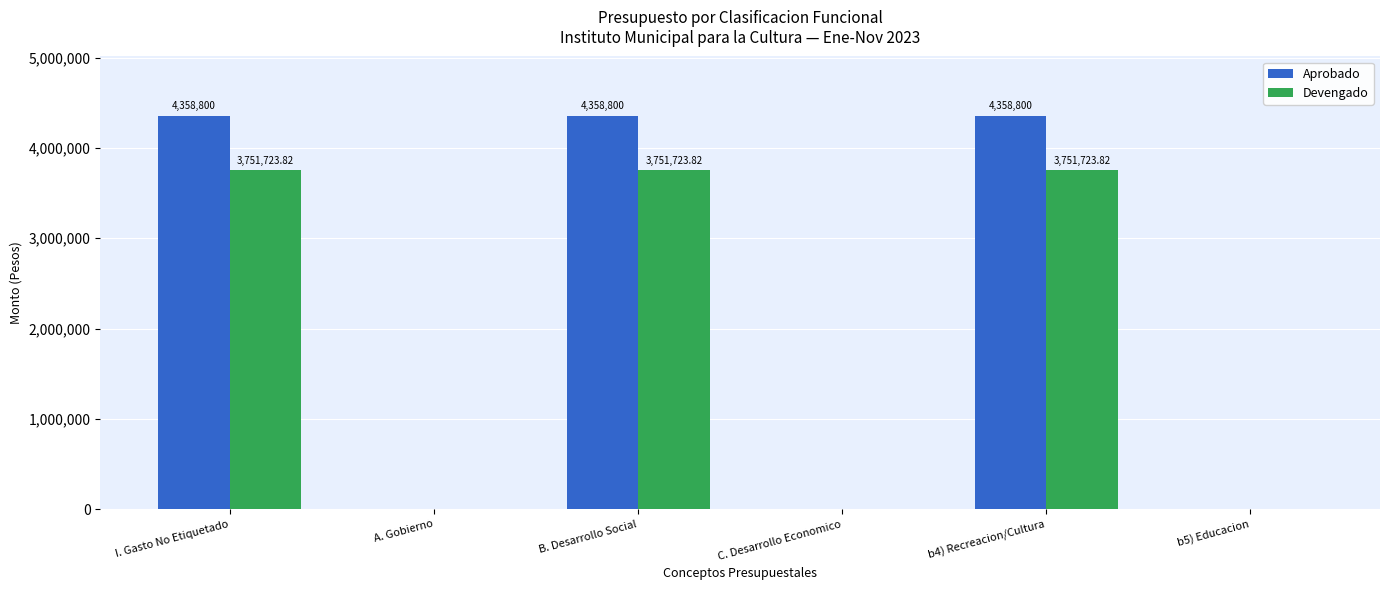

What is the sum of all Aprobado values?

13076400.0